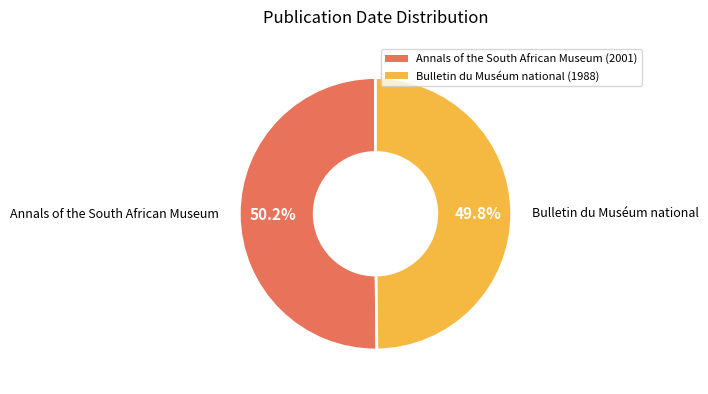

What is the ratio of the value at Bulletin du Muséum national to the value at Annals of the South African Museum?

1.0